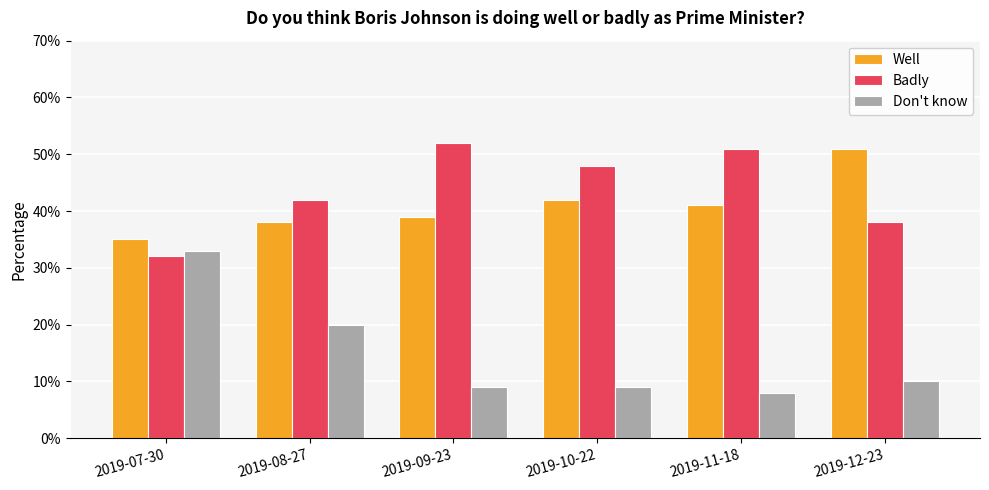

Are the bars horizontal?

No